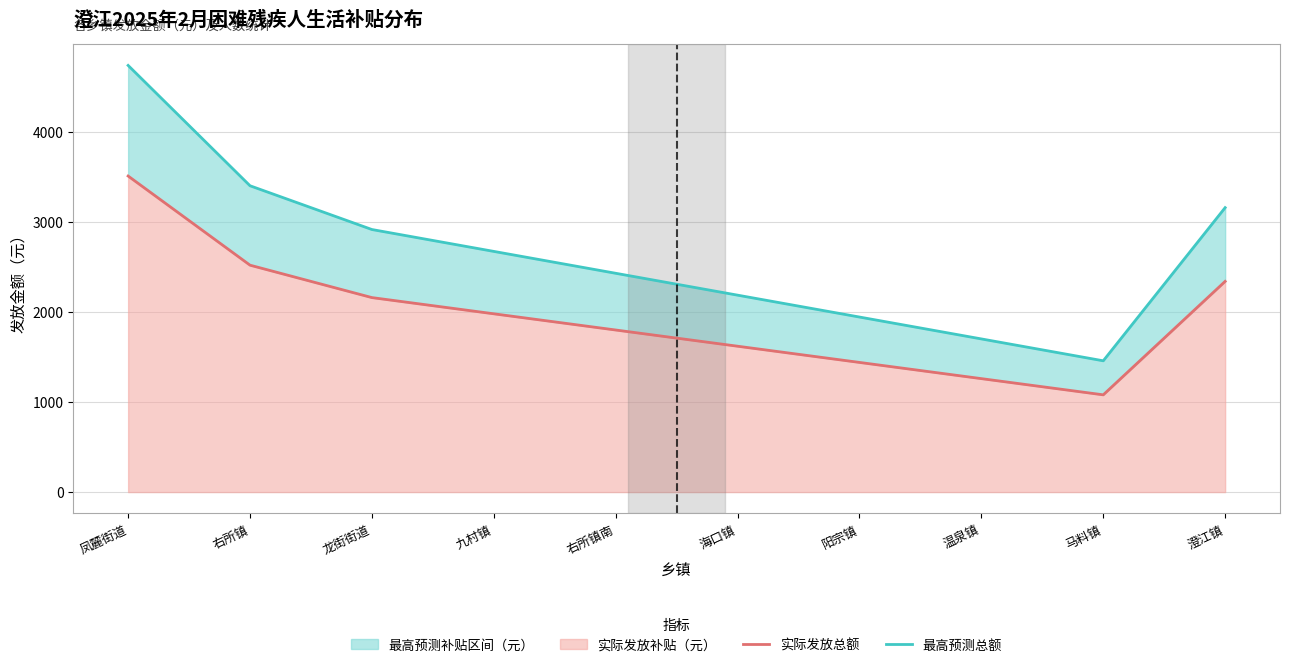

Reading left to right, extract all data points from this chart.

实际发放总额: 凤麓街道=3510.0	右所镇=2520.0	龙街街道=2160.0	九村镇=1980.0	右所镇南=1800.0	海口镇=1620.0	阳宗镇=1440.0	温泉镇=1260.0	马料镇=1080.0	澄江镇=2340.0
最高预测总额: 凤麓街道=4738.5	右所镇=3402.0	龙街街道=2916.0	九村镇=2673.0	右所镇南=2430.0	海口镇=2187.0	阳宗镇=1944.0	温泉镇=1701.0	马料镇=1458.0	澄江镇=3159.0